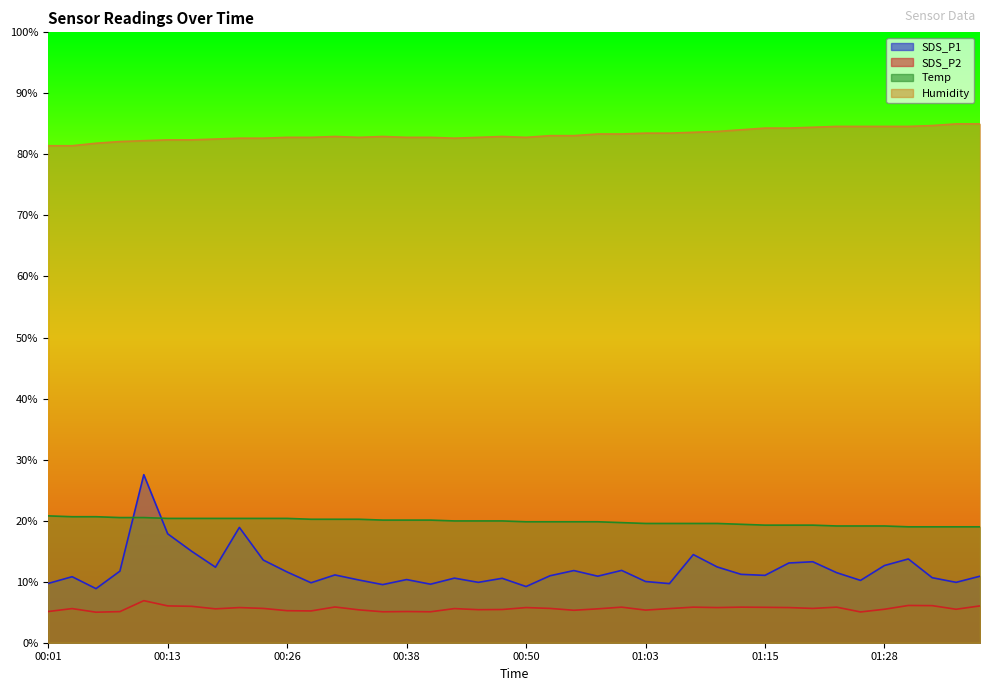

How many lines are shown in the chart?

4